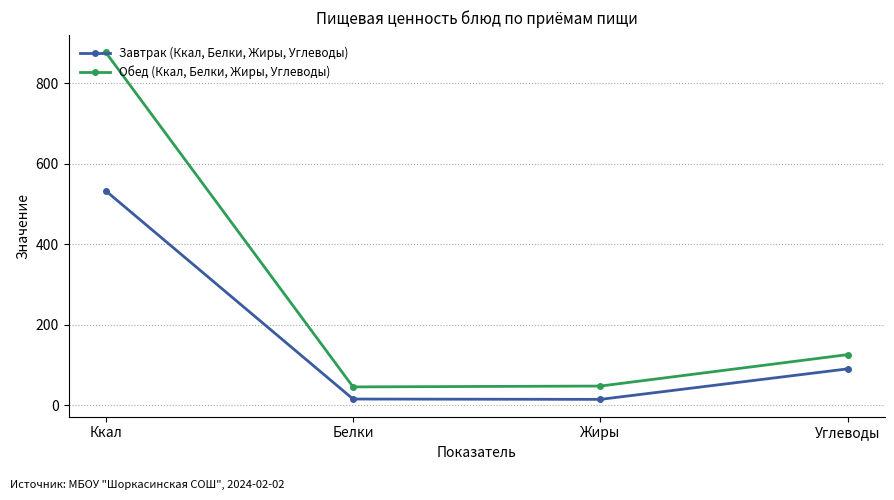

True or false: Обед (Ккал, Белки, Жиры, Углеводы) and Завтрак (Ккал, Белки, Жиры, Углеводы) cross at least once.

False